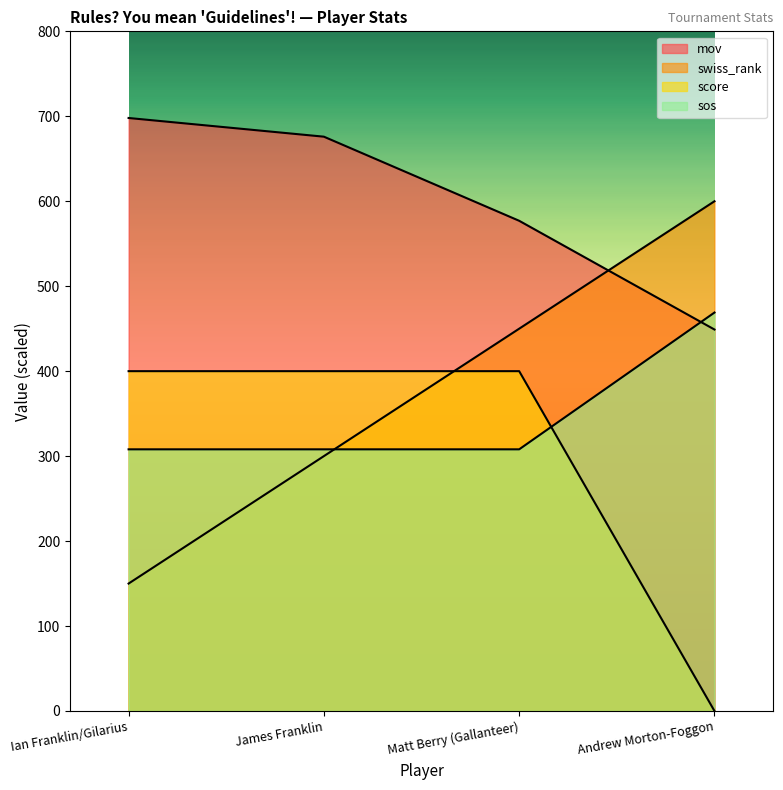

Between which two adjacent categories do swiss_rank and sos first intersect?

James Franklin and Matt Berry (Gallanteer)